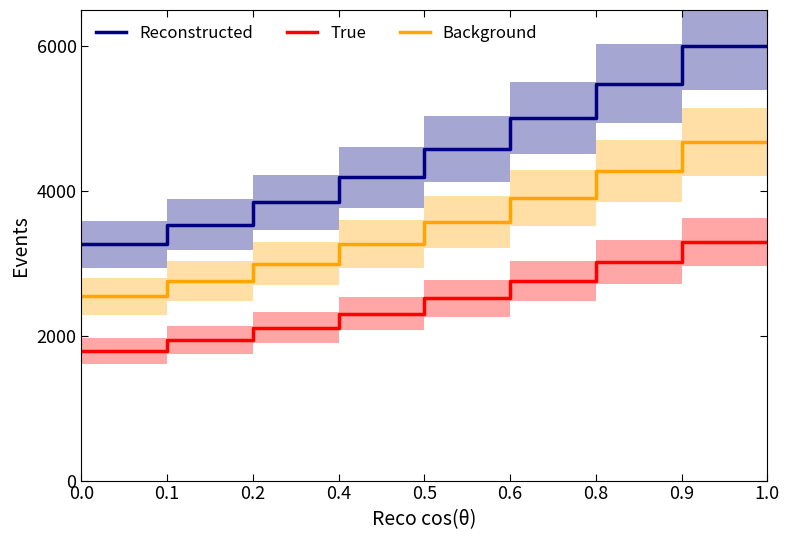

Rank the series by their maximum value, from highest to lowest.

Reconstructed, Background, True